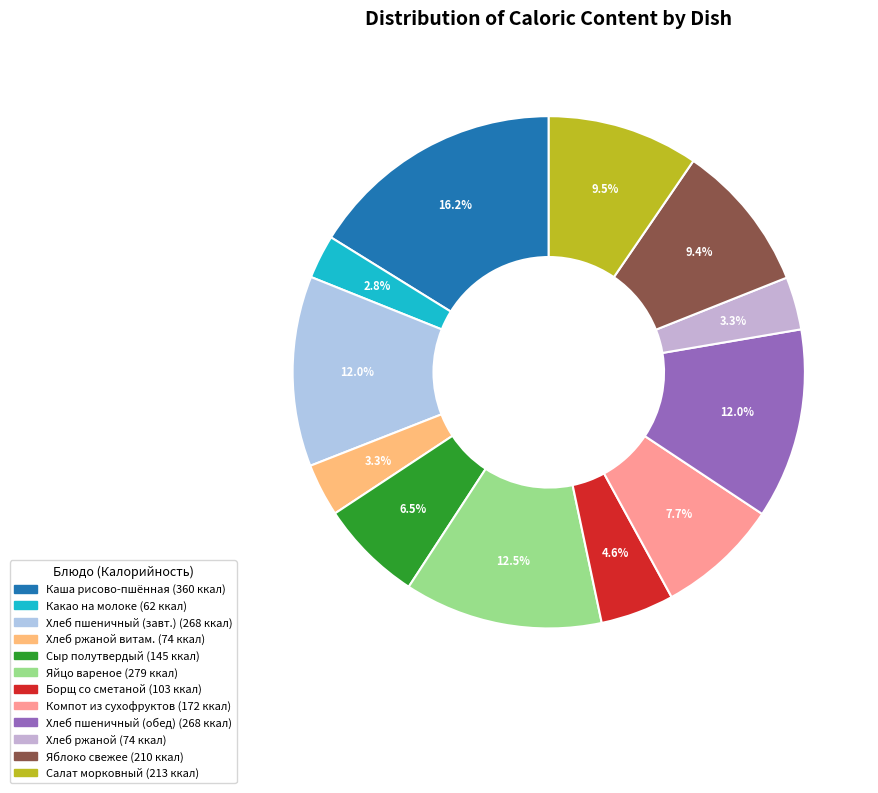

To the nearest percent, what is the difference between the largest and smallest slice percentages?

13%